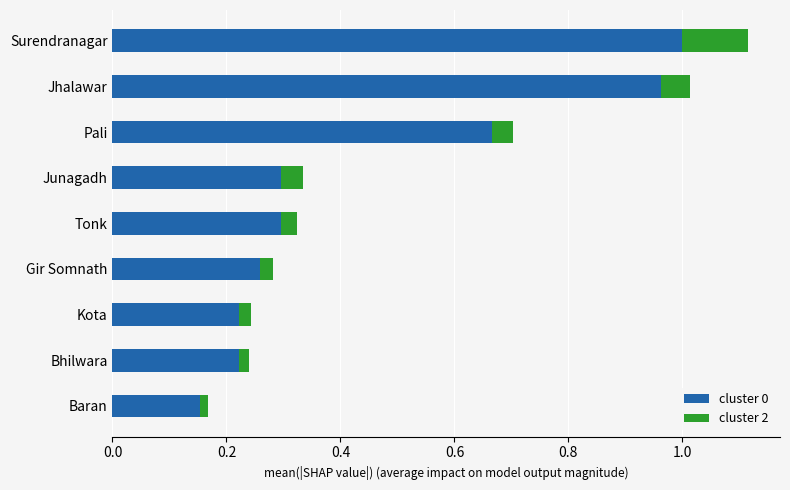

At which label does cluster 0 reach its minimum?

Baran